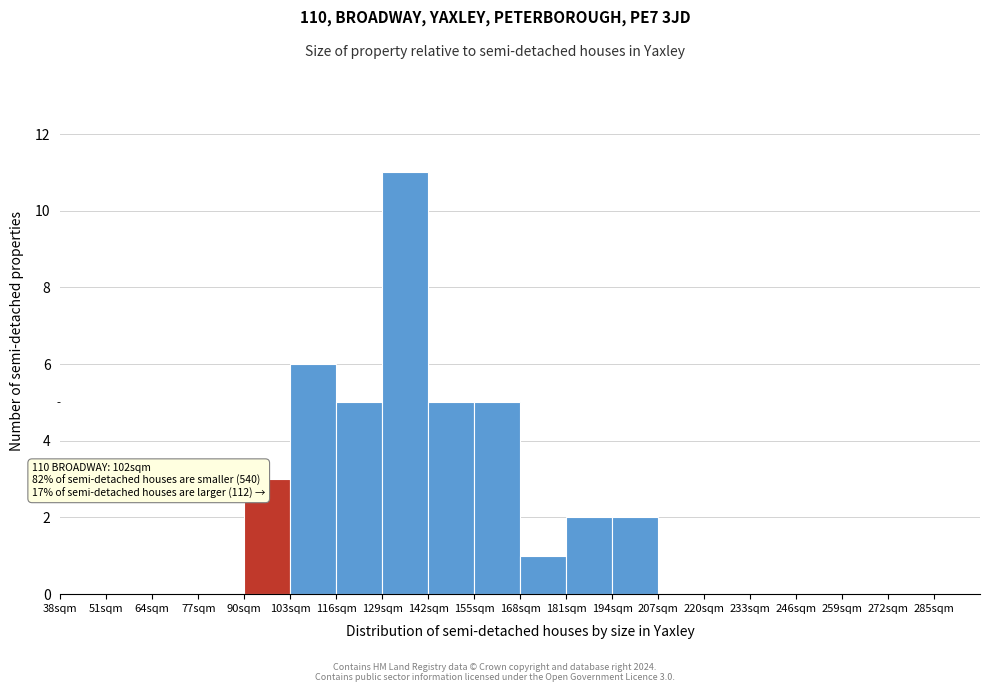

Over which range of the x-axis is the bar tallest?

129 to 142